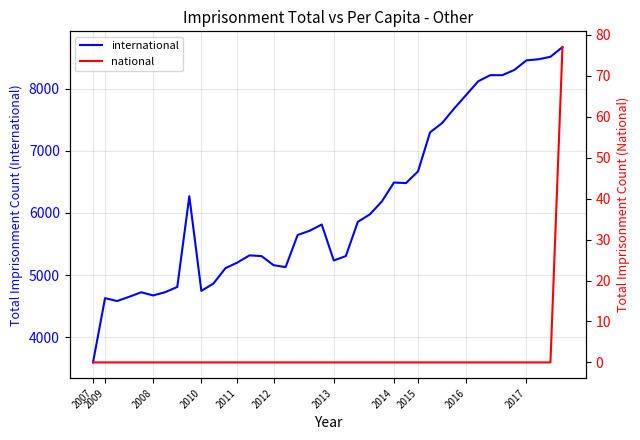

How many values in the national series exceed 0?

1